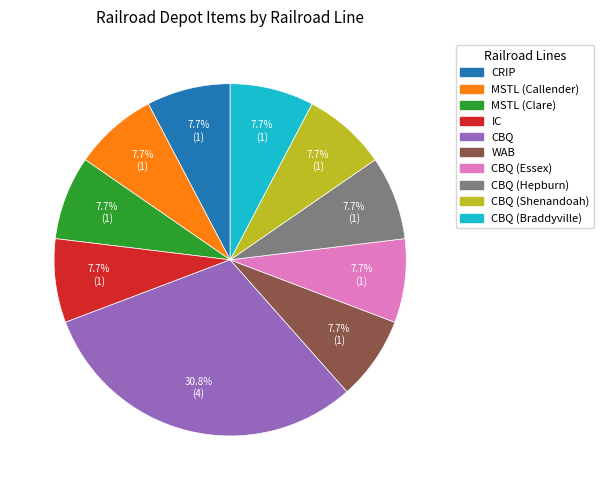

Does any single category account for the majority?

No